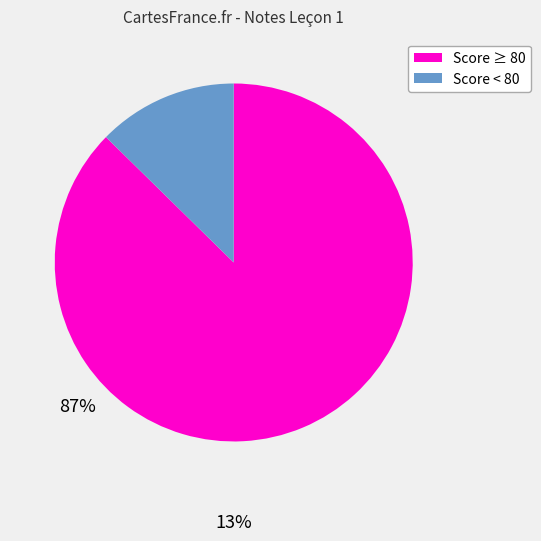

Does any single category account for the majority?

Yes